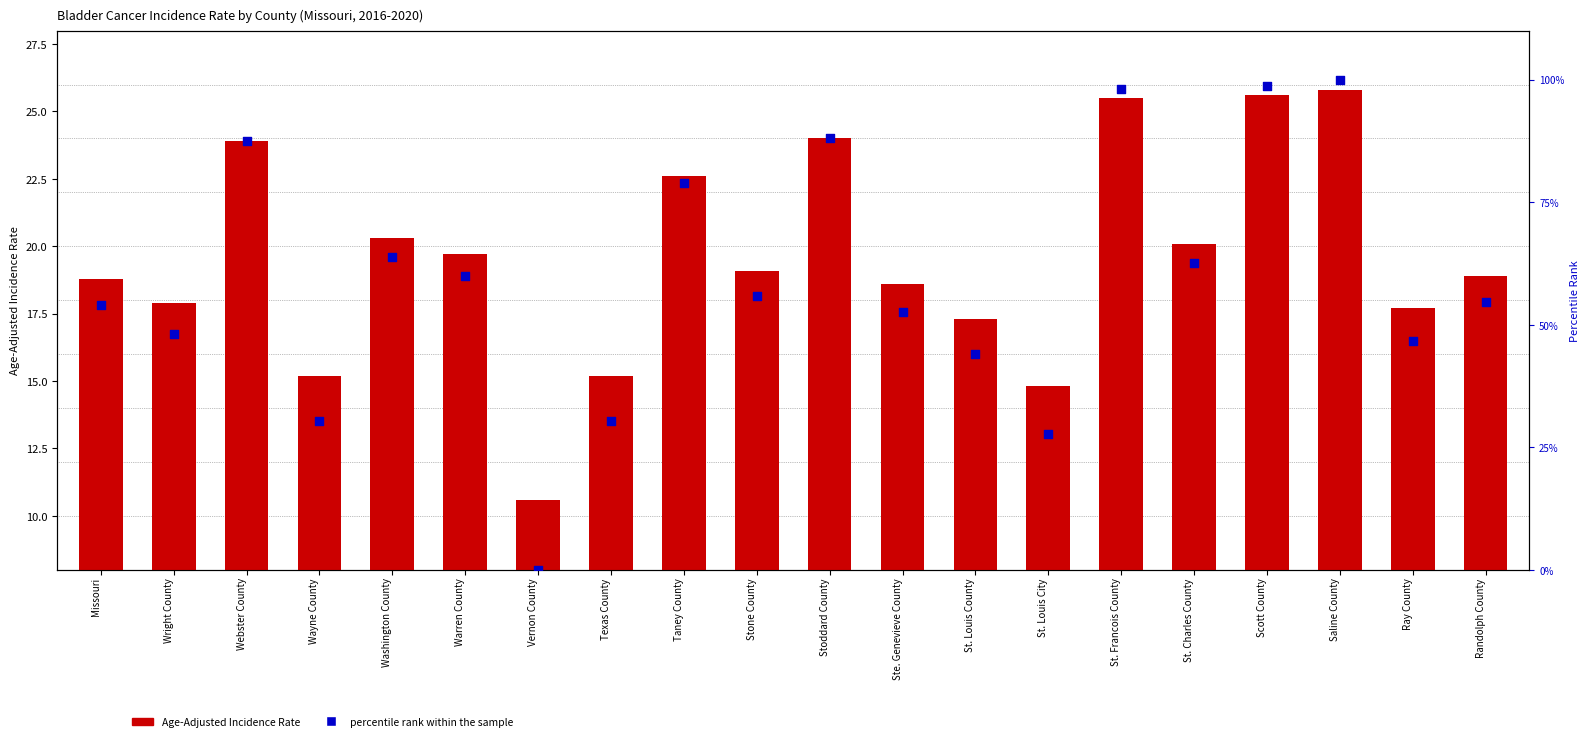

Which series contains the lowest Y value?

percentile rank within the sample